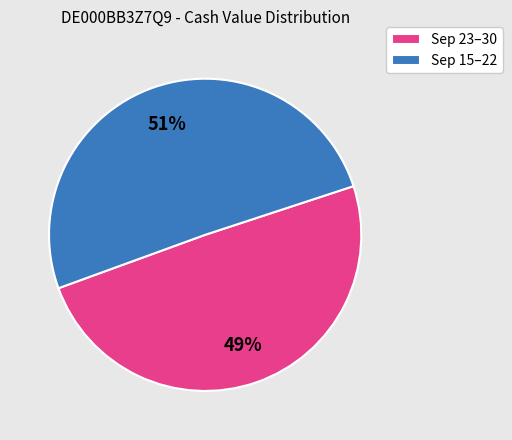

To the nearest percent, what is the average slice percentage?

50%